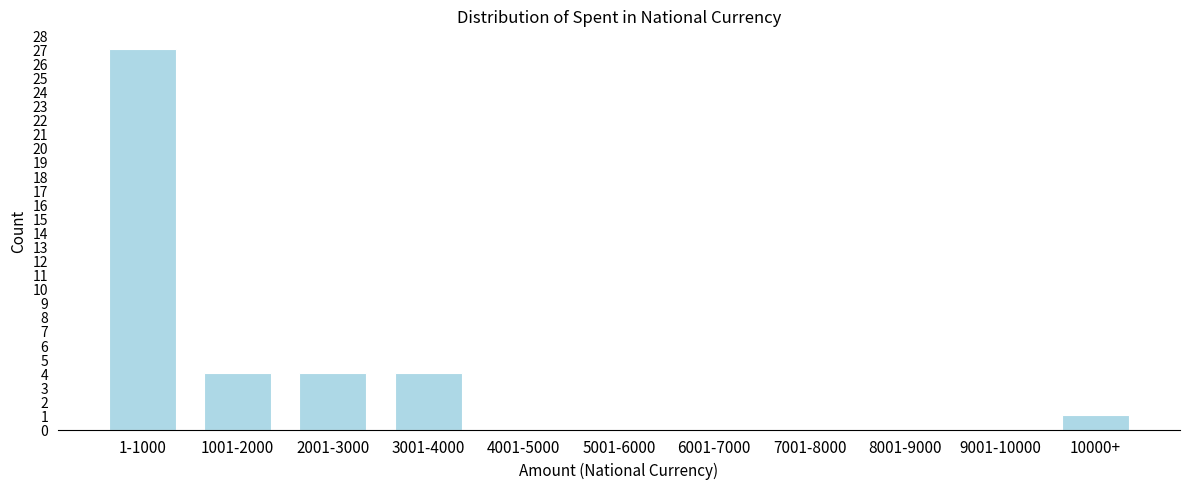

Reading left to right, transcribe all the data shown in this chart.

1-1000=27	1001-2000=4	2001-3000=4	3001-4000=4	4001-5000=0	5001-6000=0	6001-7000=0	7001-8000=0	8001-9000=0	9001-10000=0	10000+=1